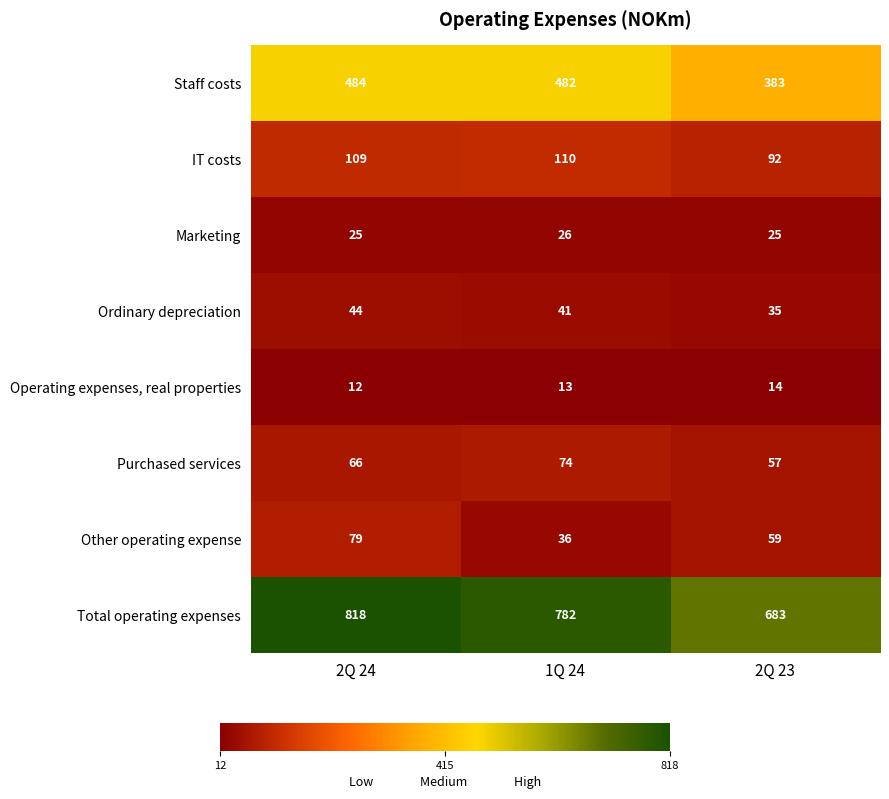

What is the minimum value shown in the chart?

12